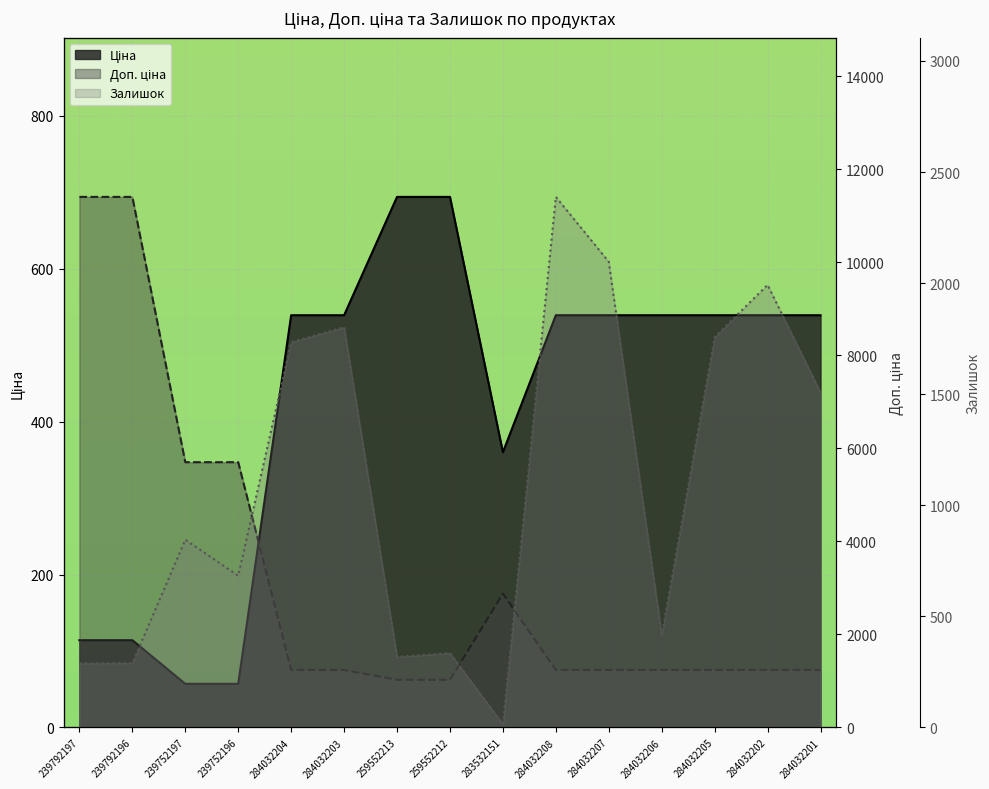

Reading right to left, transcribe all the data shown in this chart.

Ціна: 539.0	539.0	539.0	539.0	539.0	539.0	359.9	693.7	693.7	539.0	539.0	57.0	57.0	114.1	114.1
Доп. ціна: 1235.4	1235.4	1235.4	1235.4	1235.4	1235.4	2878.8	1024.6	1024.6	1235.4	1235.4	5705.0	5705.0	11410.0	11410.0
Залишок: 1508.0	1992.0	1757.0	417.0	2096.0	2388.0	15.0	335.0	318.0	1802.0	1734.0	683.0	845.0	290.0	289.0